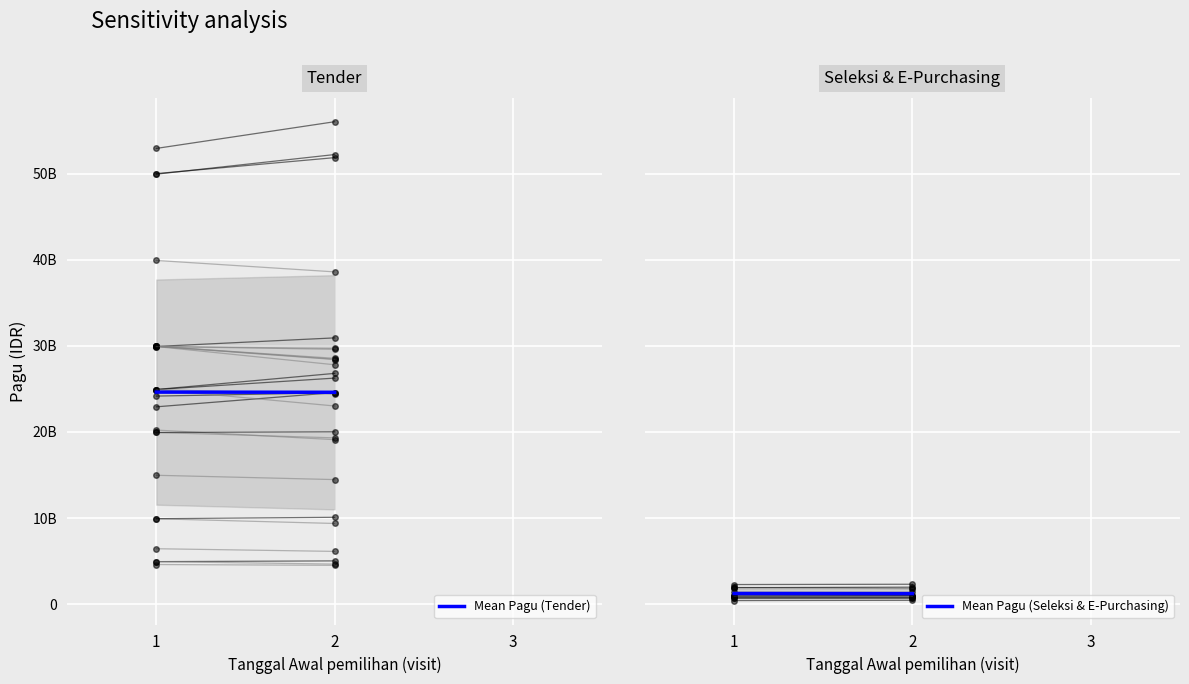

True or false: Mean Pagu (Tender) has a value of 42381424236.6 at 1.

False